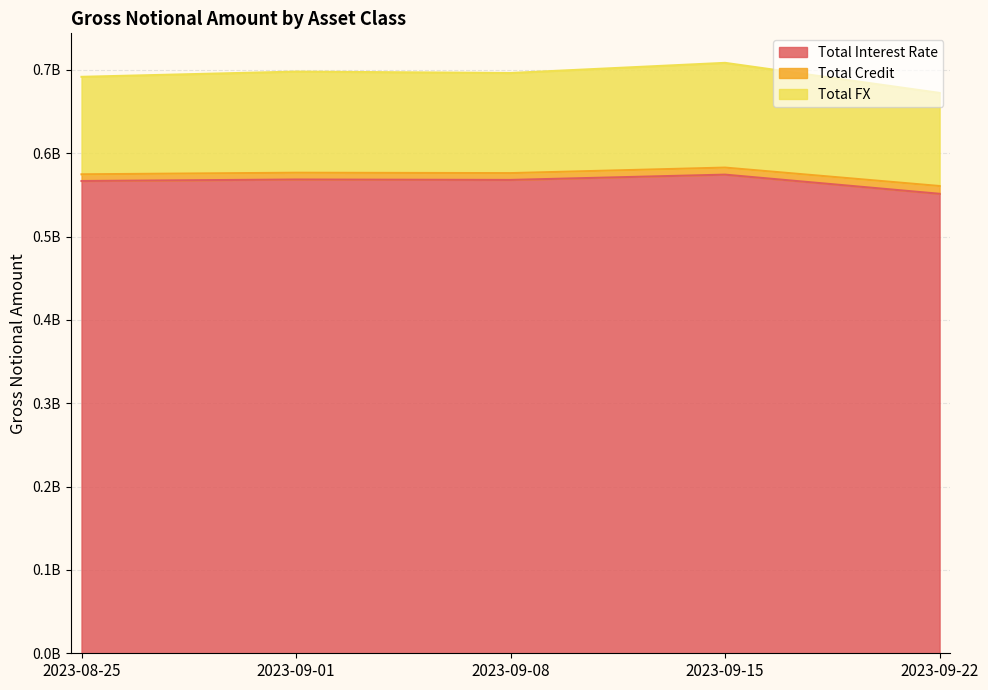

What are all the series names shown in the legend?

Total Interest Rate, Total Credit, Total FX